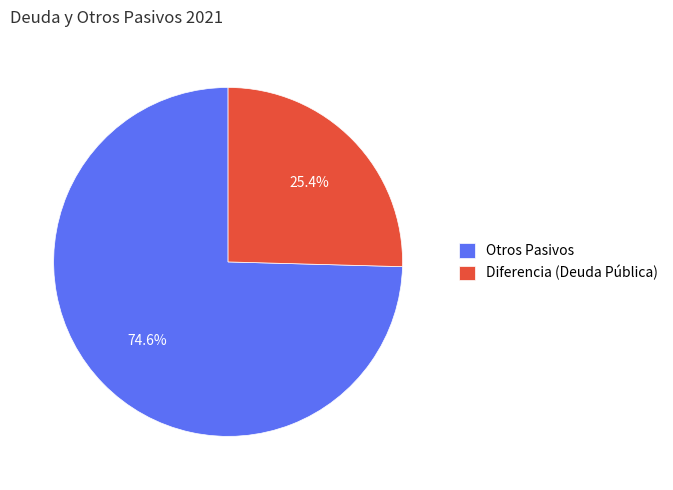

Which category has the biggest portion of the pie?

Otros Pasivos